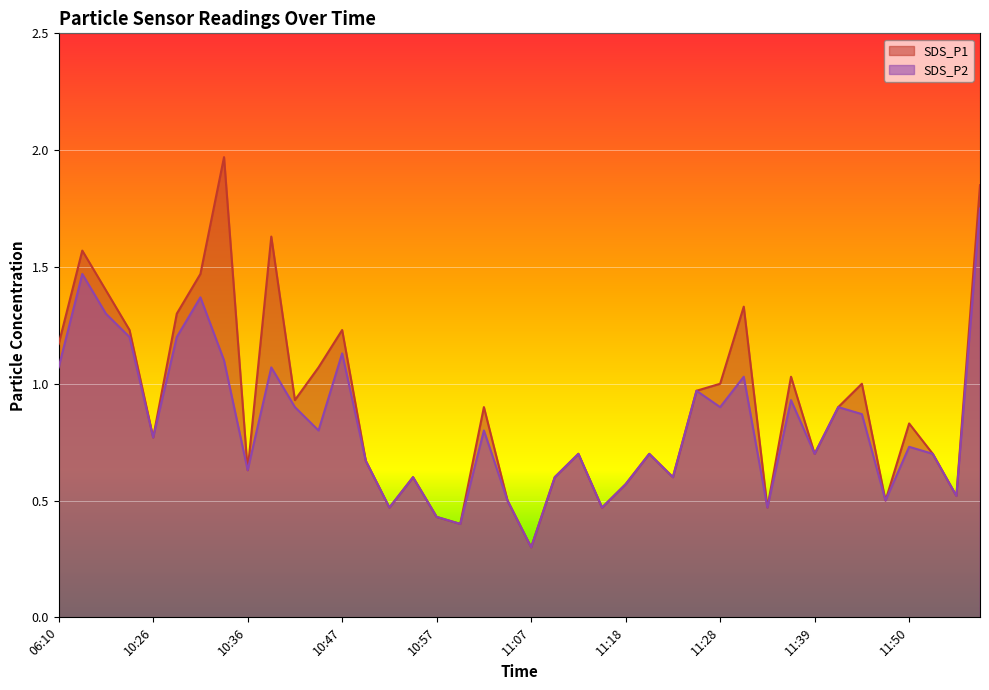

Is it true that SDS_P1 equals 1.4 at 06:15?

True